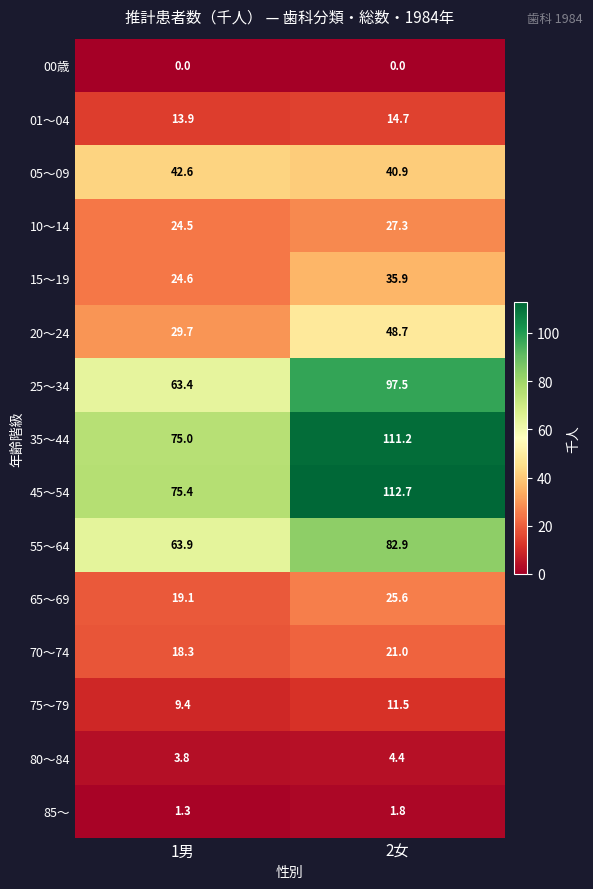

Rank the series by their maximum value, from highest to lowest.

45～54, 35～44, 25～34, 55～64, 20～24, 05～09, 15～19, 10～14, 65～69, 70～74, 01～04, 75～79, 80～84, 85～, 00歳